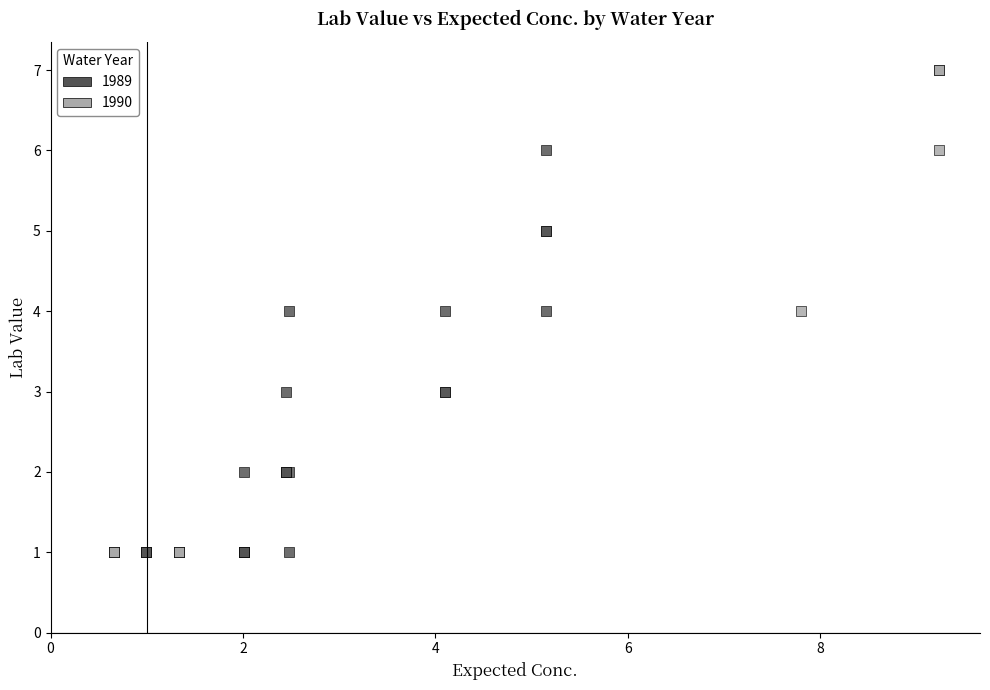

Which series has the largest Y range (max minus min)?

1990